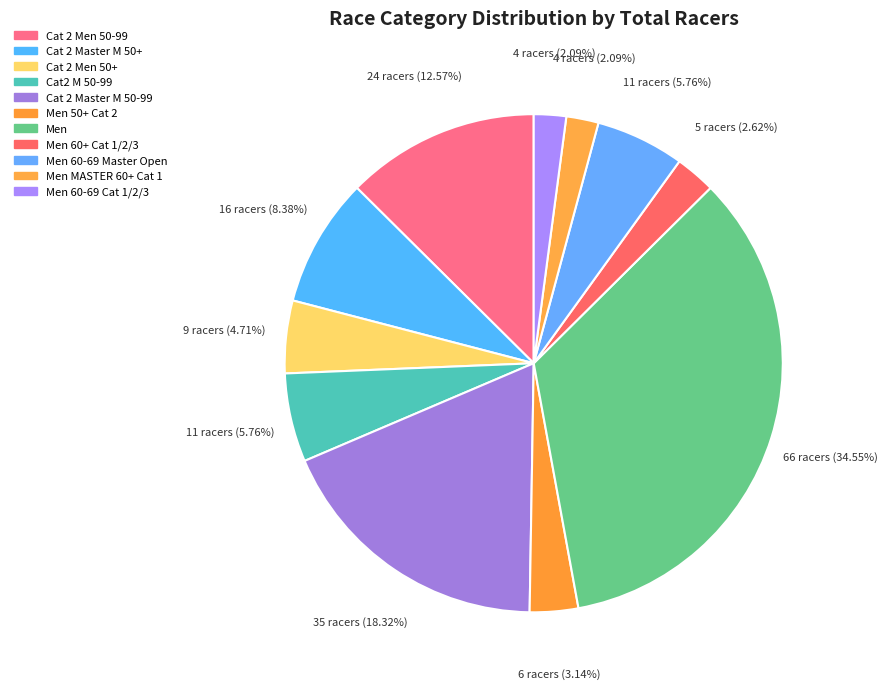

To the nearest percent, what is the difference between the largest and smallest slice percentages?

32%